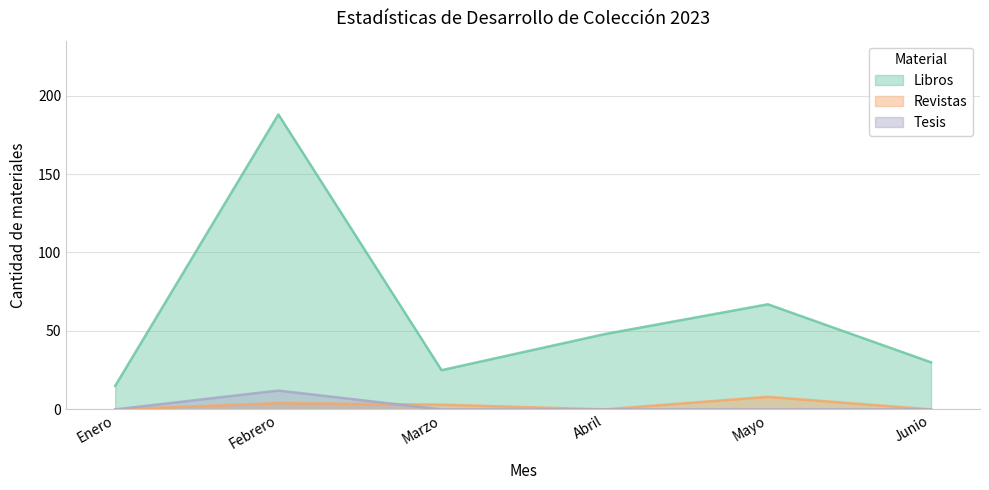

How many data points in Tesis are above 0?

1